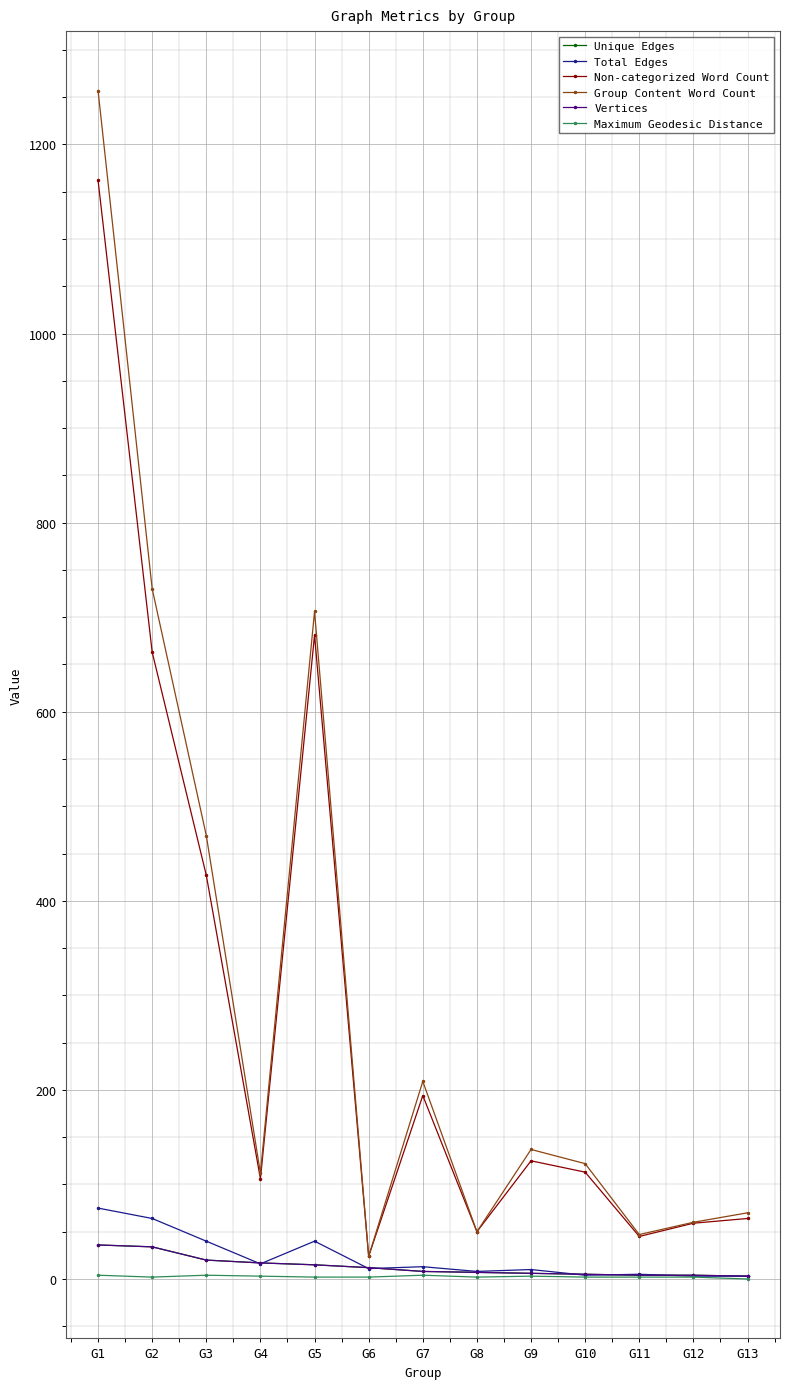

How many interior local peaks does the Maximum Geodesic Distance series have?

3